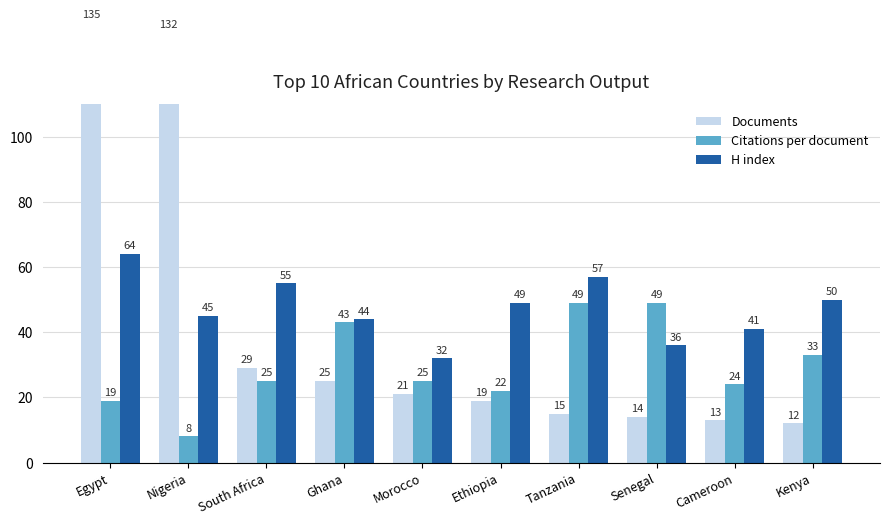

How many bars are there in each group?

3